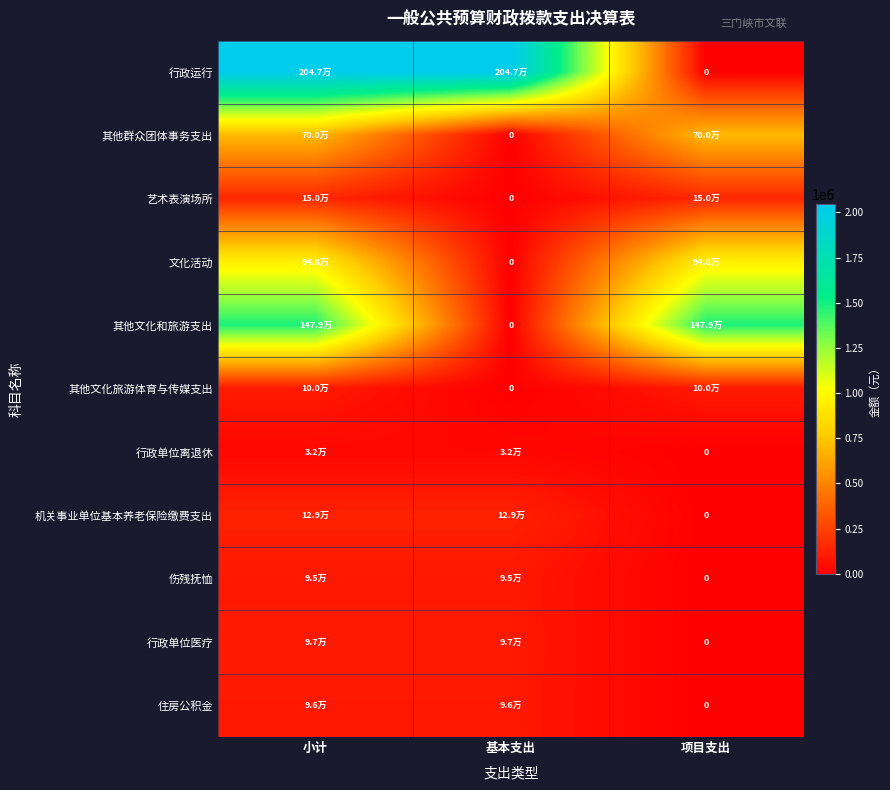

At which label does 艺术表演场所 reach its peak?

小计